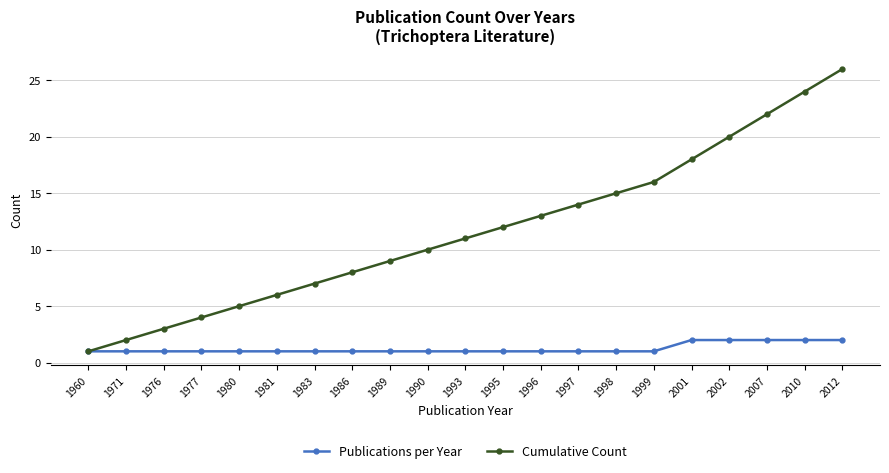

What is the minimum value for Publications per Year?

1